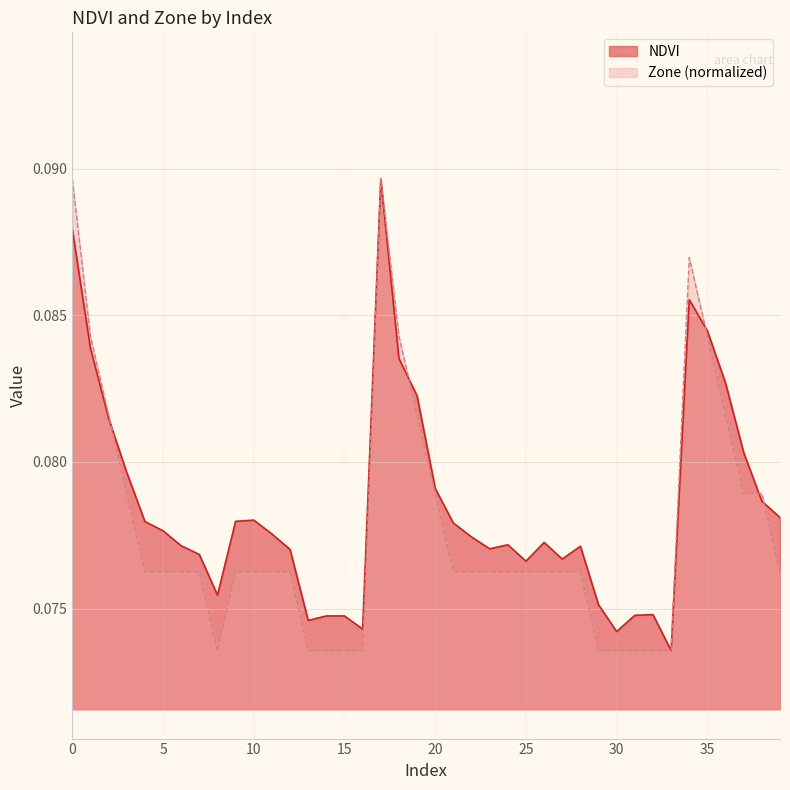

True or false: Zone has a value of 0.1 at 10.

False